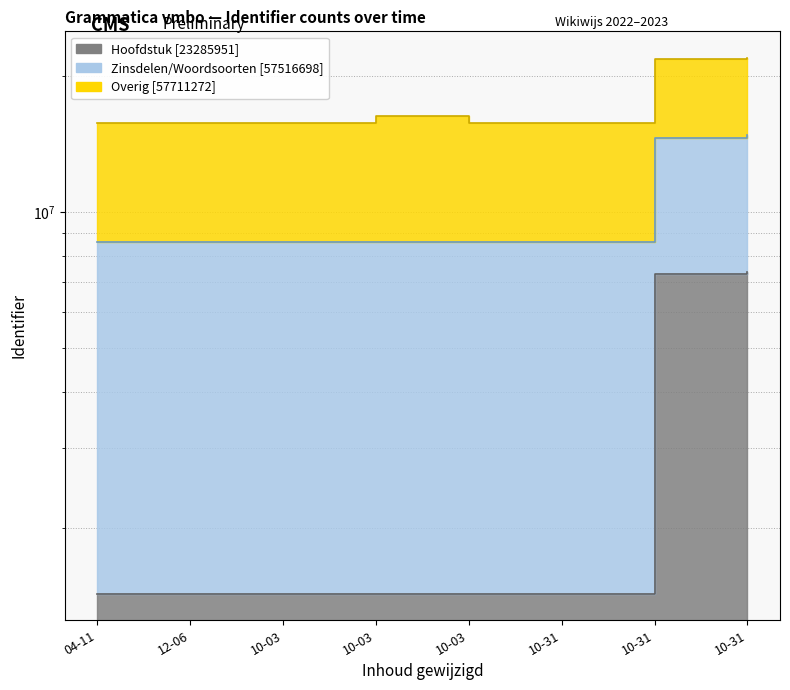

At which label does Hoofdstuk reach its peak?

10-31